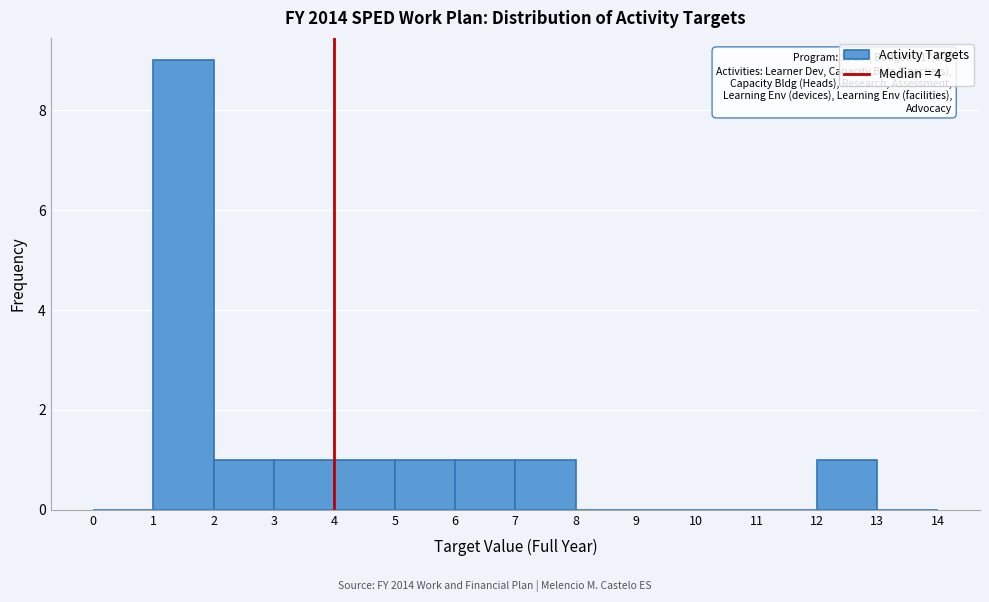

Which range on the x-axis has the tallest bar?

1 to 2